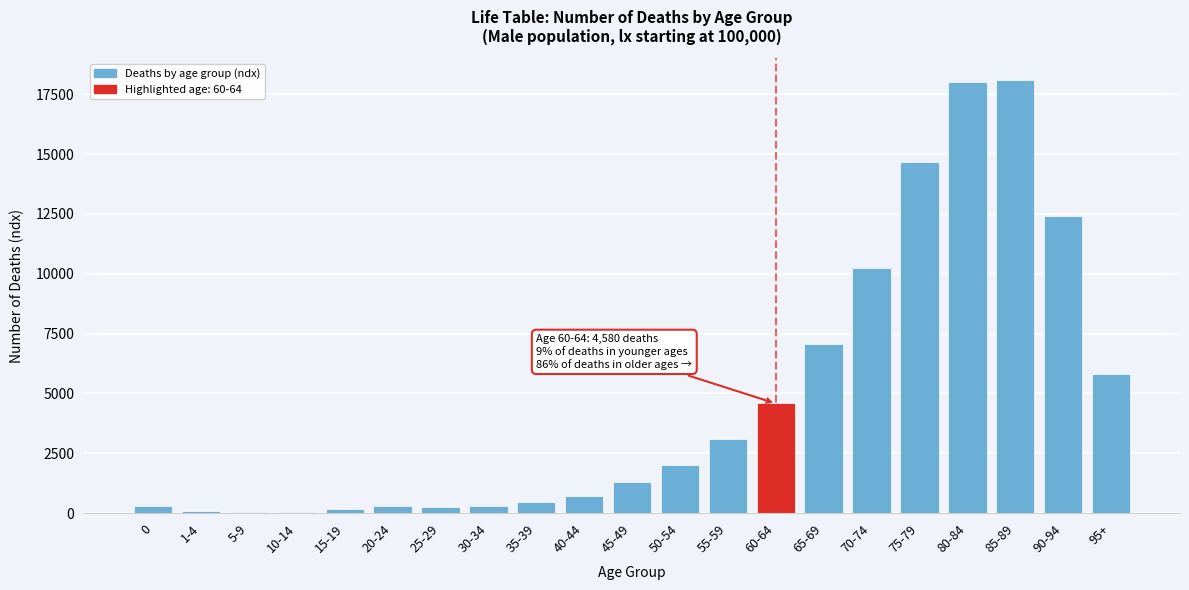

The value at 95+ is 5811. True or false?

True